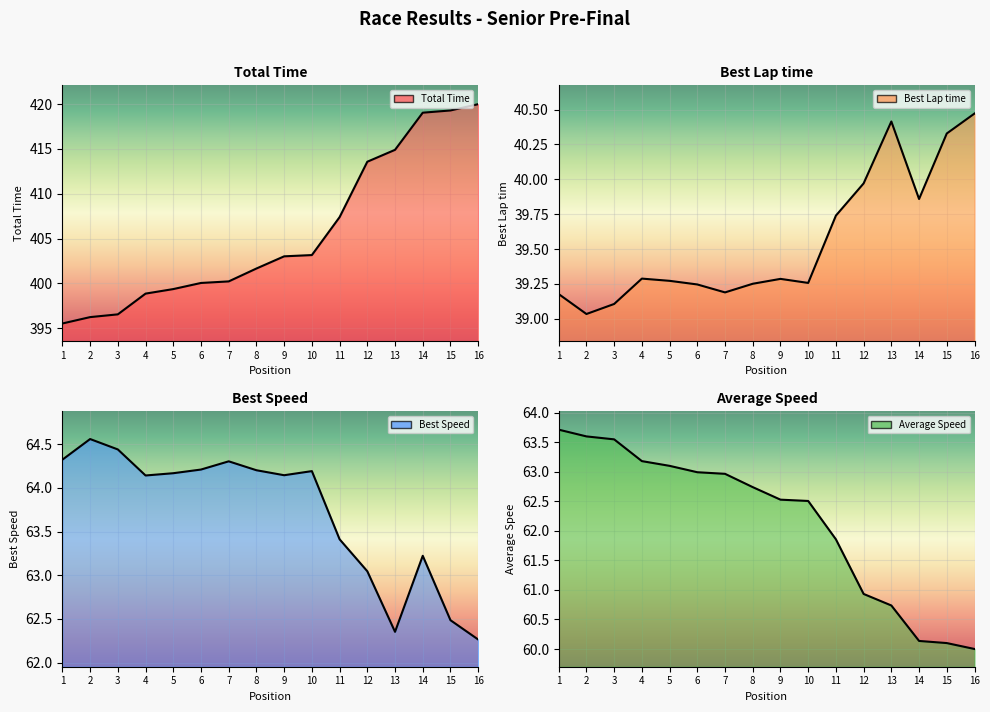

True or false: Best Lap time and Total Time intersect in this chart.

False